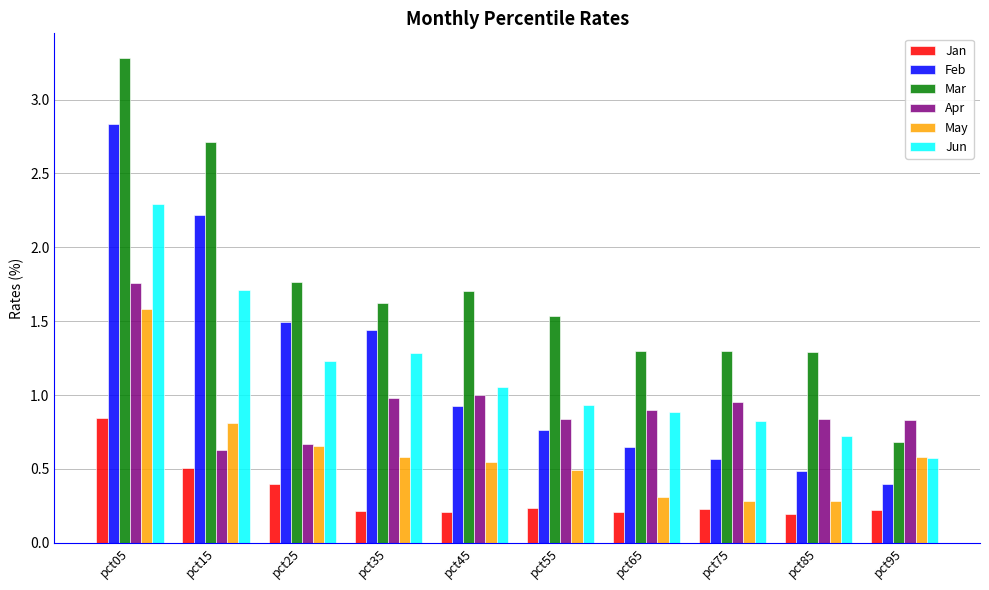

Between pct25 and pct85, which series saw the biggest shift?

Feb